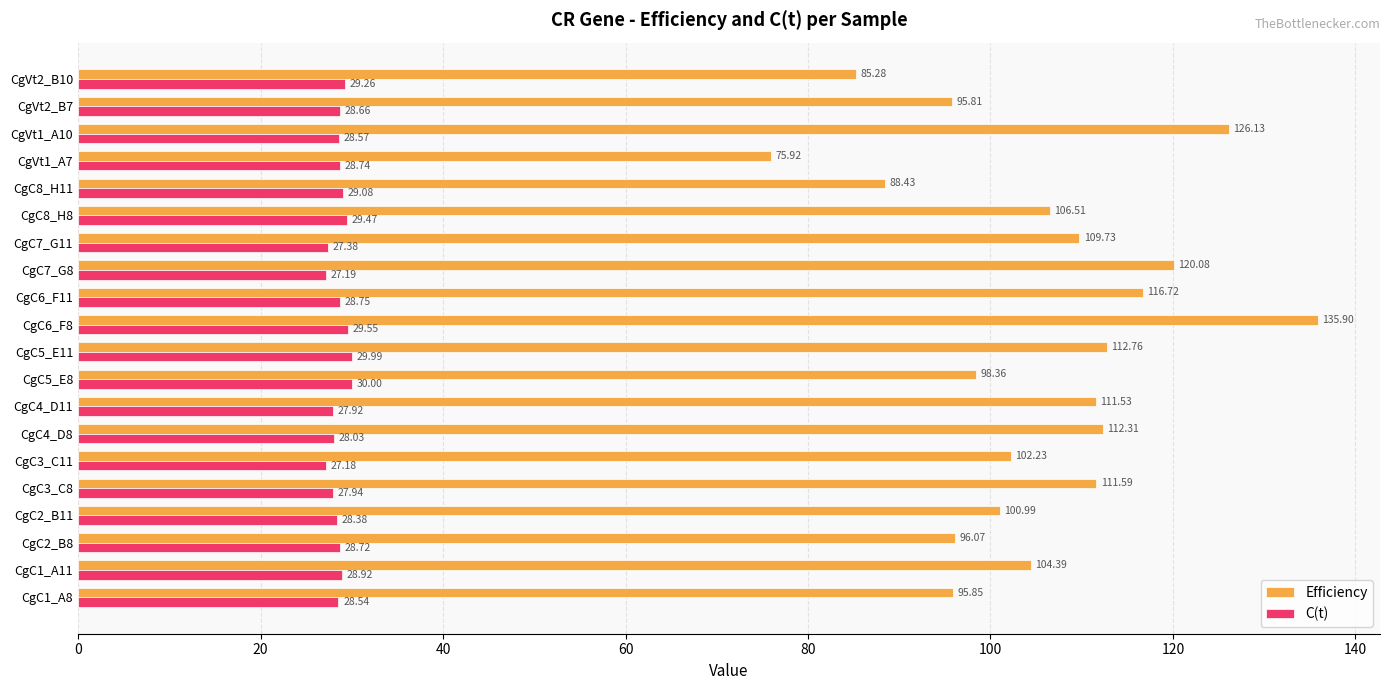

How many data points in Efficiency are above 106?

10